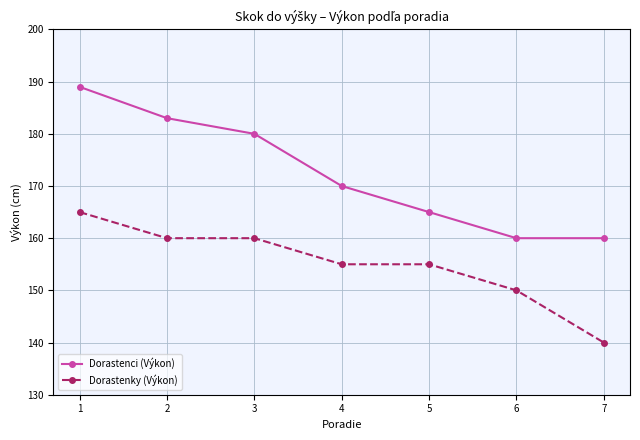

What is the value of the Dorastenky (Výkon) point at the 5th from the left?

155